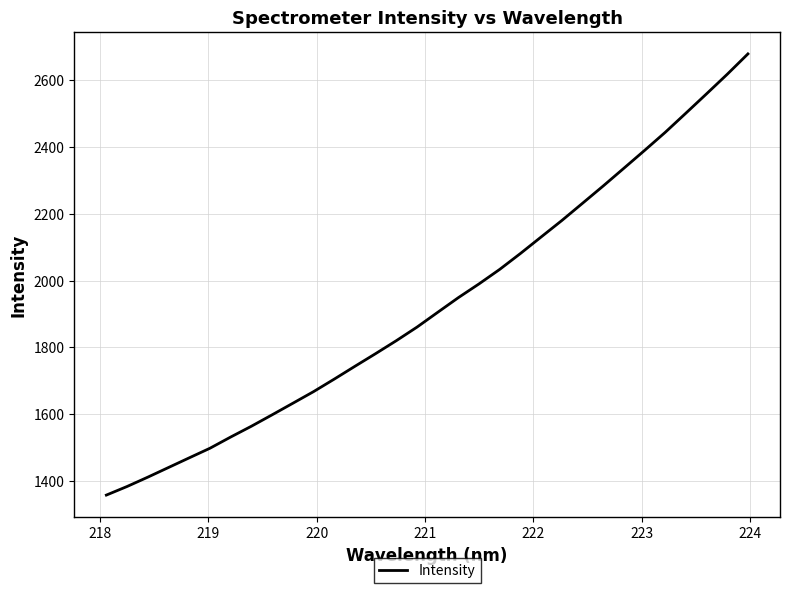

What is the minimum value shown in the chart?

1356.9